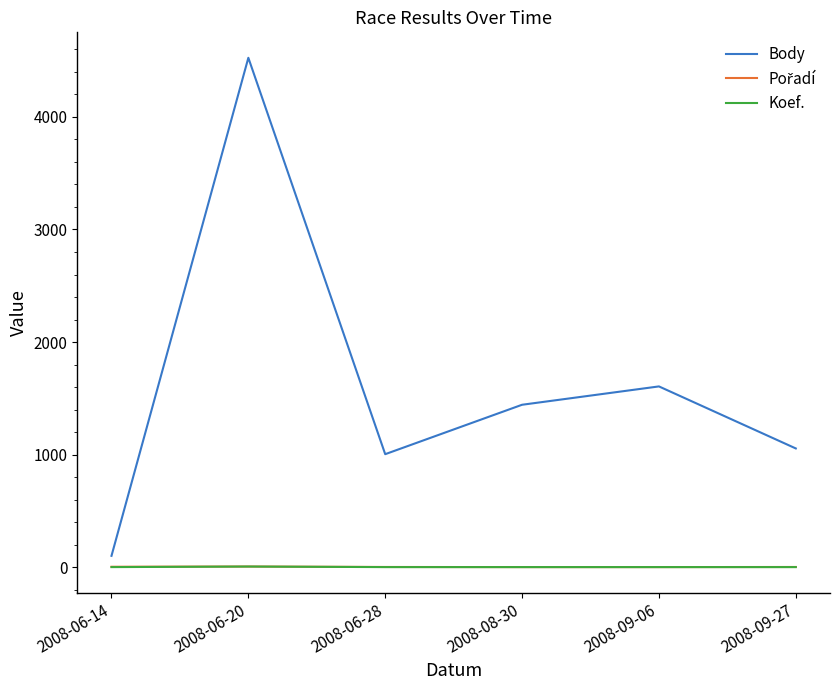

Which series has the largest total across all categories?

Body